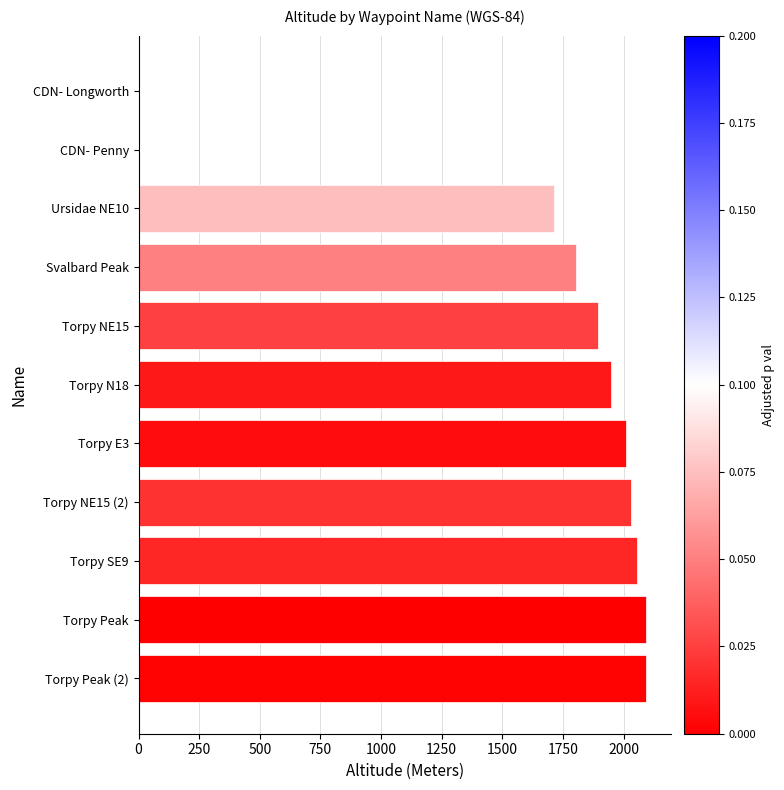

How many data points does each series have?

11